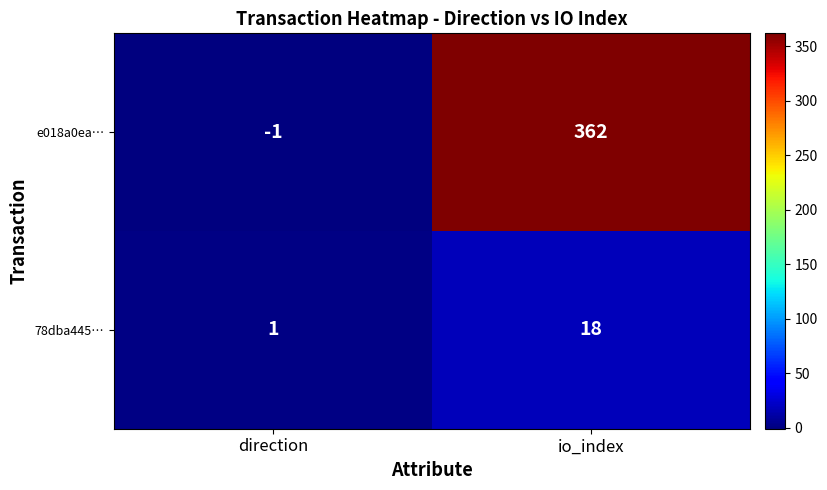

At which category is the sum across all series the highest?

io_index